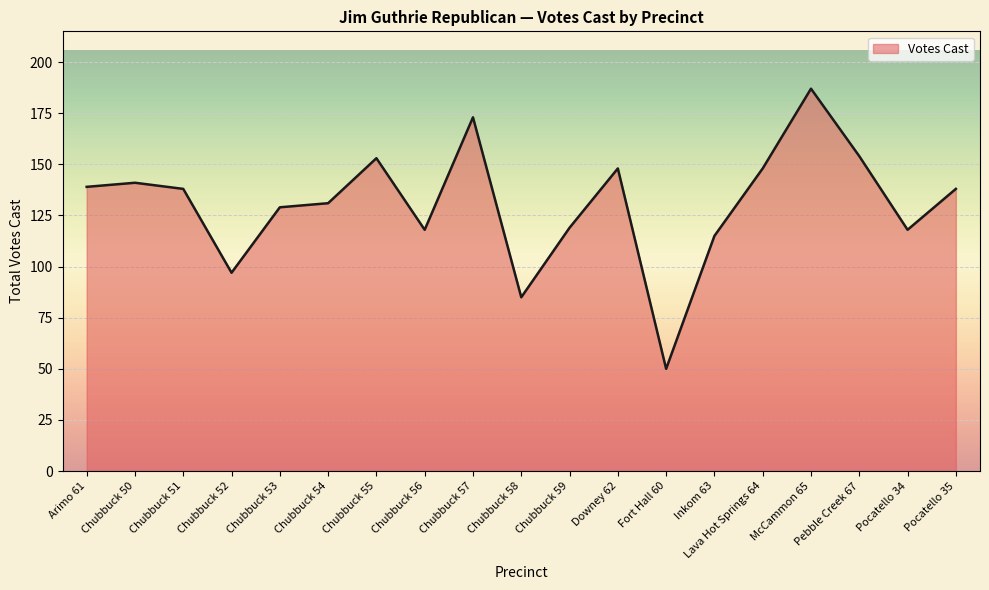

What is the difference between the maximum and minimum values?

137